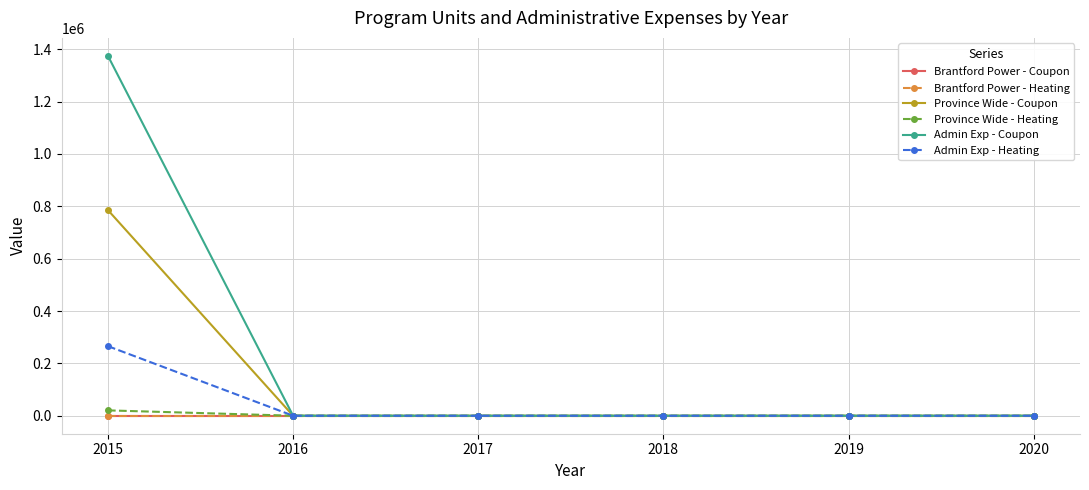

What is the highest value of the Admin Exp - Coupon series?

1374843.6